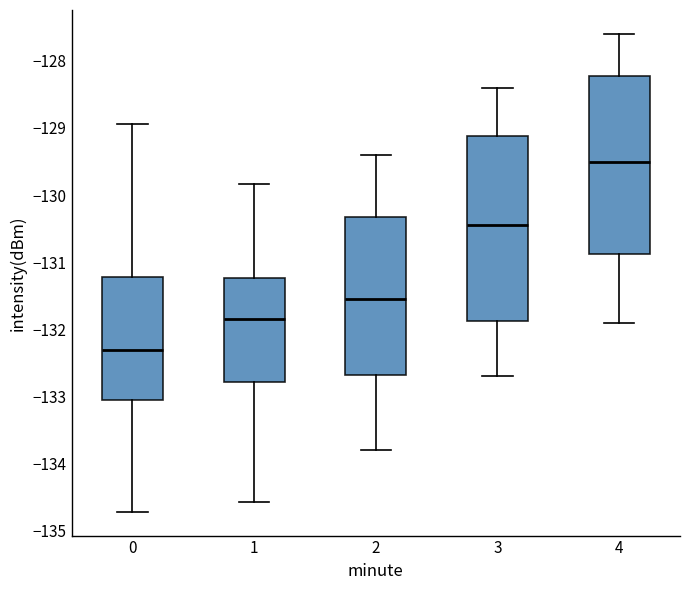

Which box has the lowest median line?

0